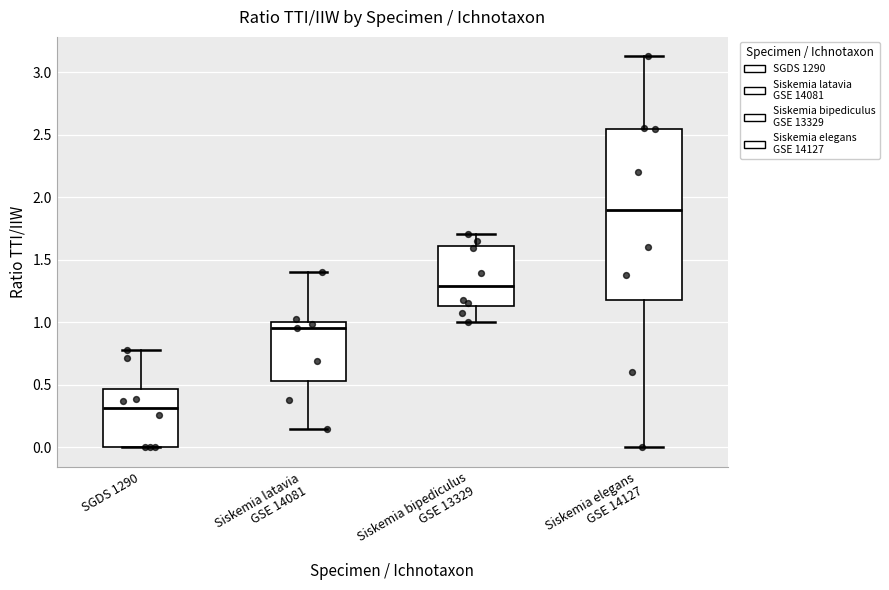

Reading left to right, transcribe this box plot: for each box, give where its median line is, the range the box spans, and where its two whiskers end, as read against the y-axis. The values are not printed on the chart, so give them approximately, as read against the axis.

SGDS 1290: median 0.30, box 0.00 to 0.45, whiskers 0.00 to 0.80
Siskemia latavia GSE 14081: median 0.95, box 0.55 to 1.00, whiskers 0.15 to 1.40
Siskemia bipediculus GSE 13329: median 1.30, box 1.15 to 1.60, whiskers 1.00 to 1.70
Siskemia elegans GSE 14127: median 1.90, box 1.20 to 2.55, whiskers 0.00 to 3.15